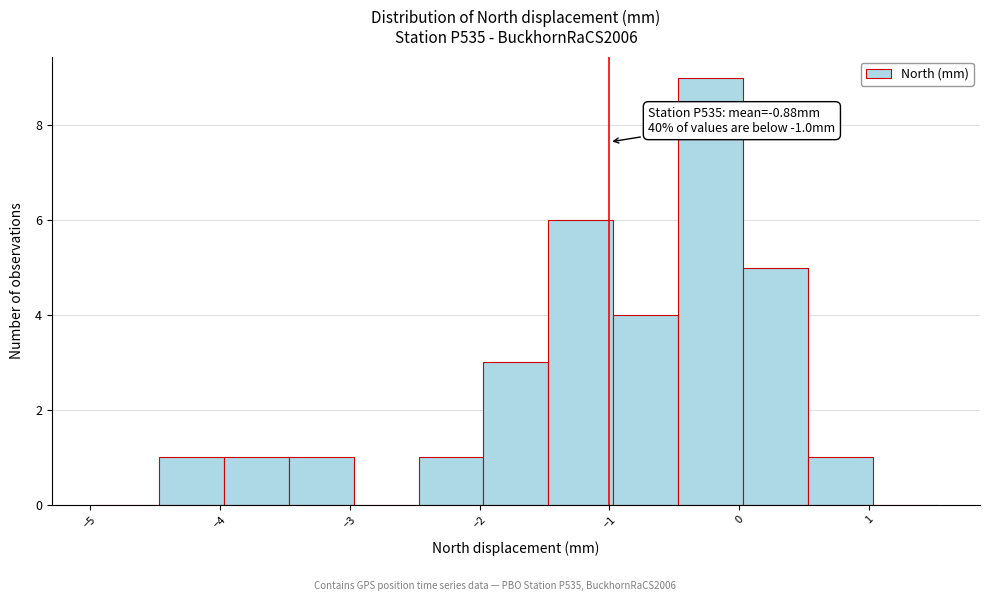

Over which range of the x-axis is the bar tallest?

-0.47 to 0.03